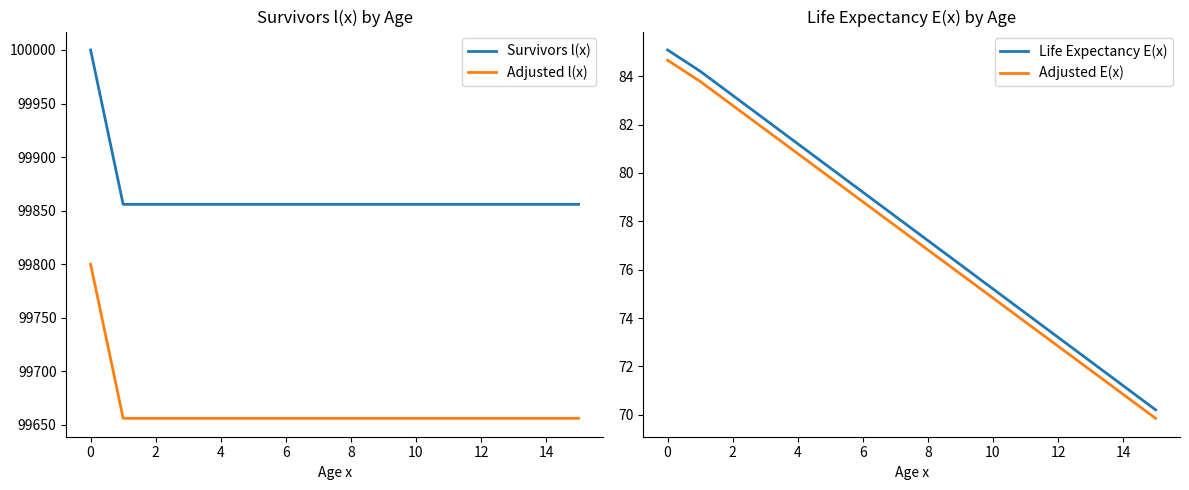

True or false: Adjusted l(x) and Survivors l(x) cross at least once.

False